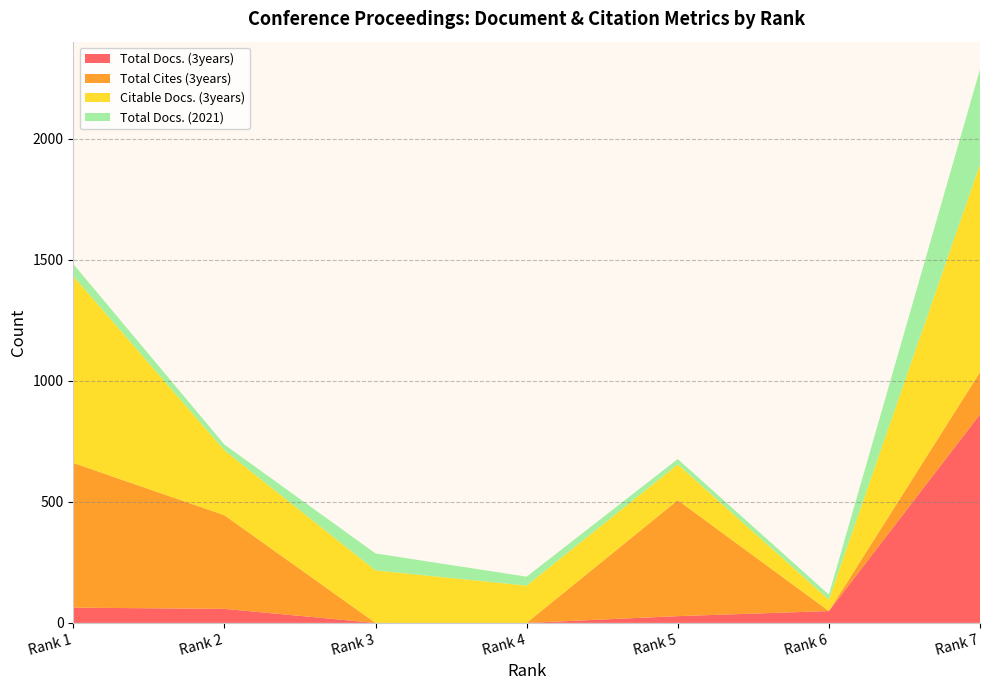

Reading left to right, transcribe all the data shown in this chart.

Total Docs. (3years): 63	58	0	0	28	49	862
Total Cites (3years): 598	387	0	0	479	0	174
Citable Docs. (3years): 772	268	217	154	148	47	859
Total Docs. (2021): 50	24	70	37	22	21	392